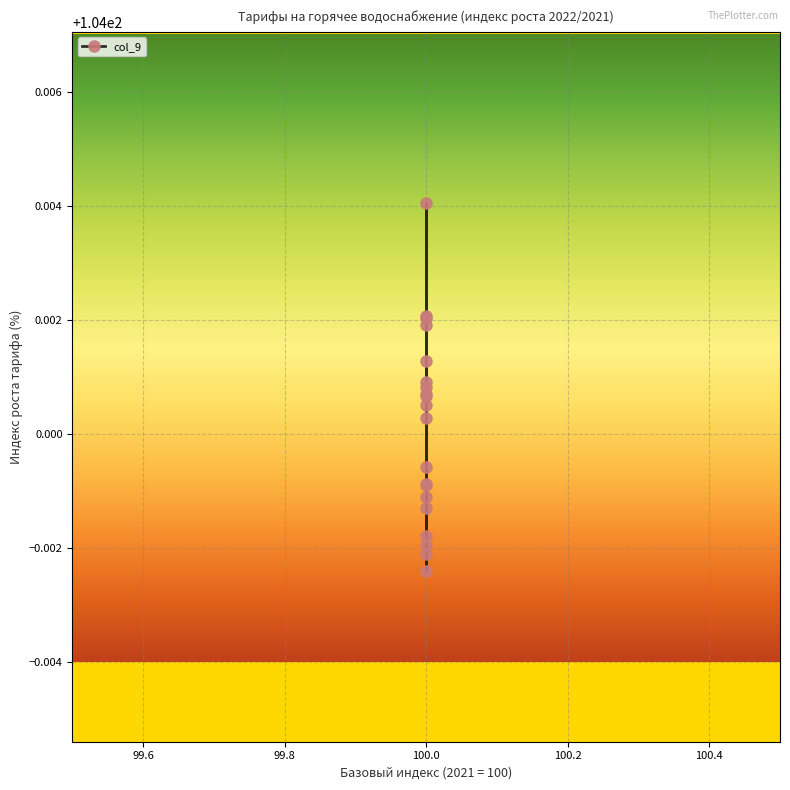

The chart shows a value of 104.0 at 100.0. True or false?

True